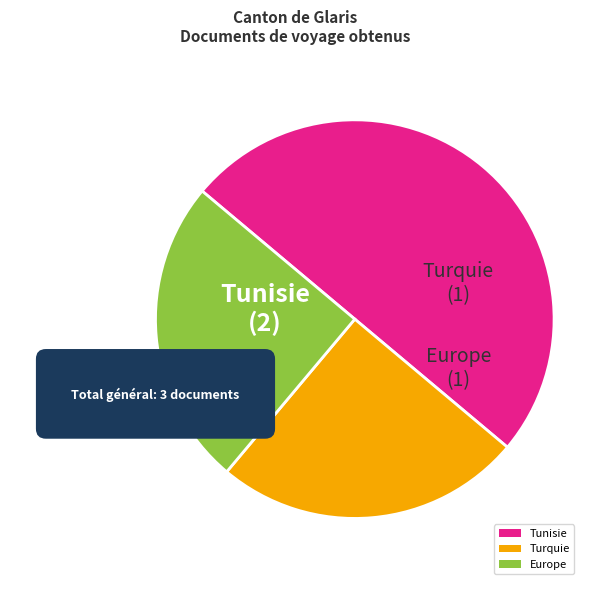

Which category has the biggest portion of the pie?

Tunisie